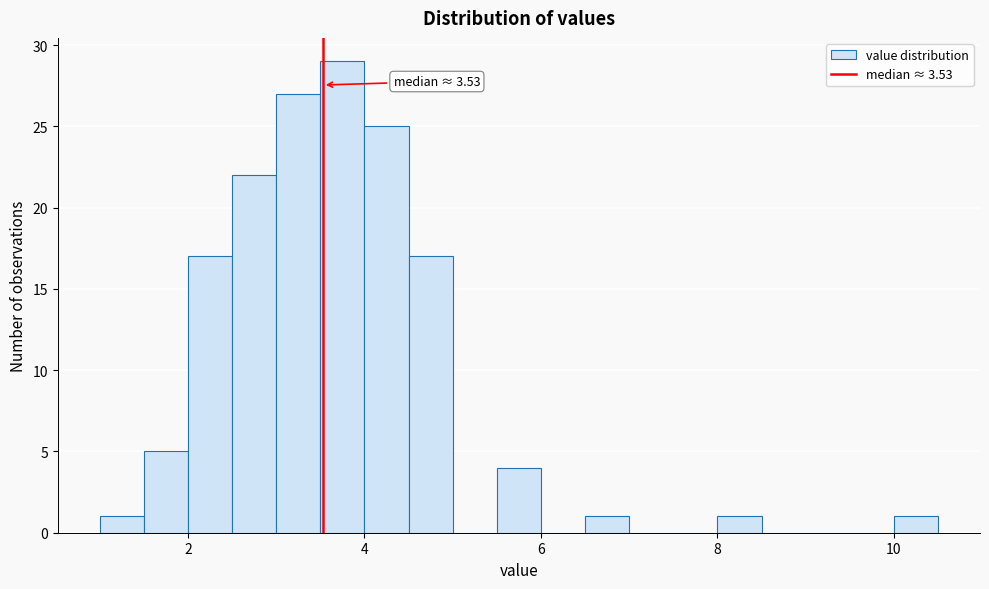

Read against the x-axis, roughly where is the centre of the tallest bar?

3.8